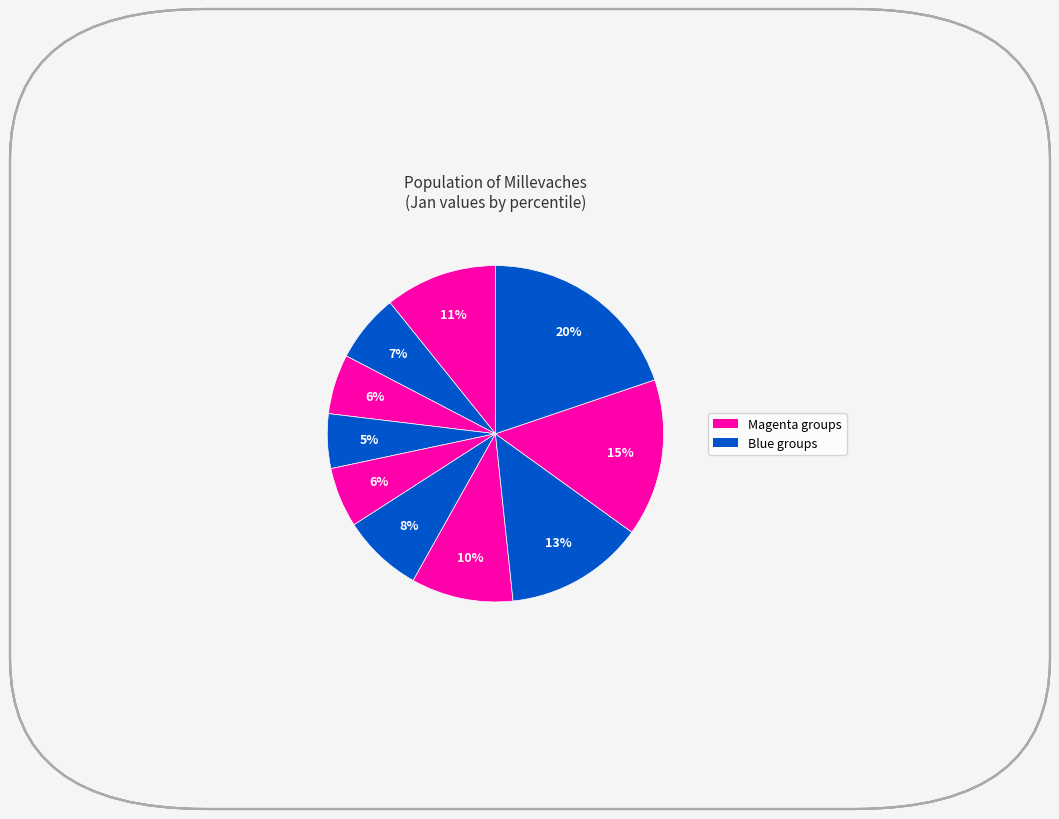

Count the number of slices in the pie.

10